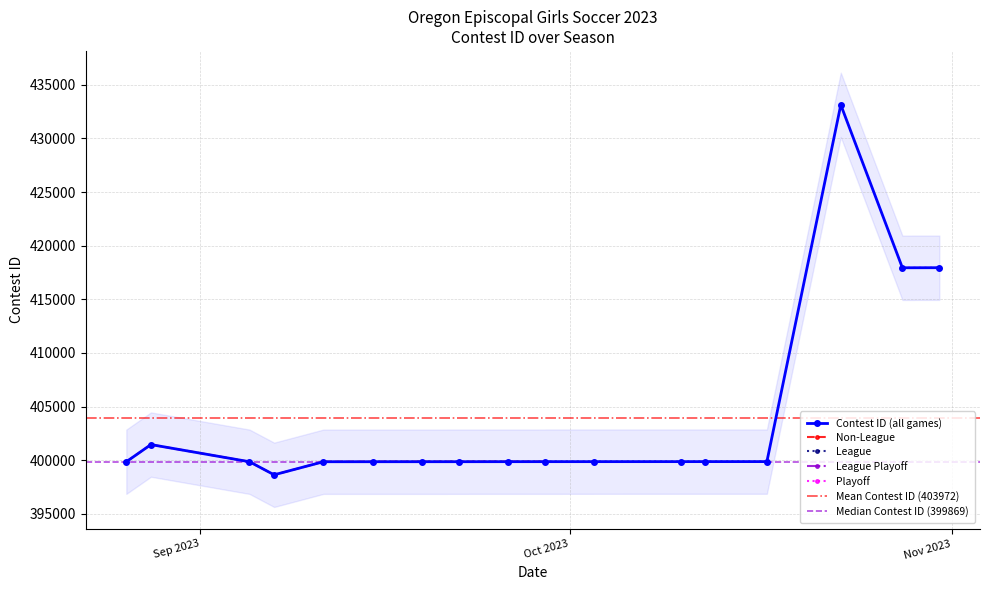

At which label does the data first exceed 399869?

8/28/23